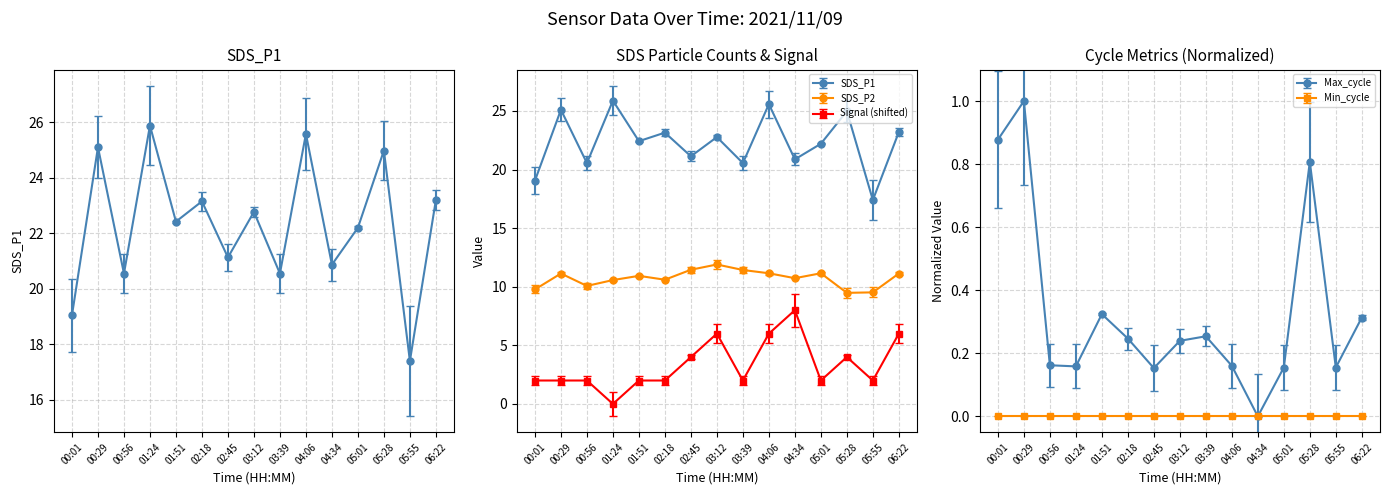

True or false: SDS_P1 and Max_cycle intersect in this chart.

False